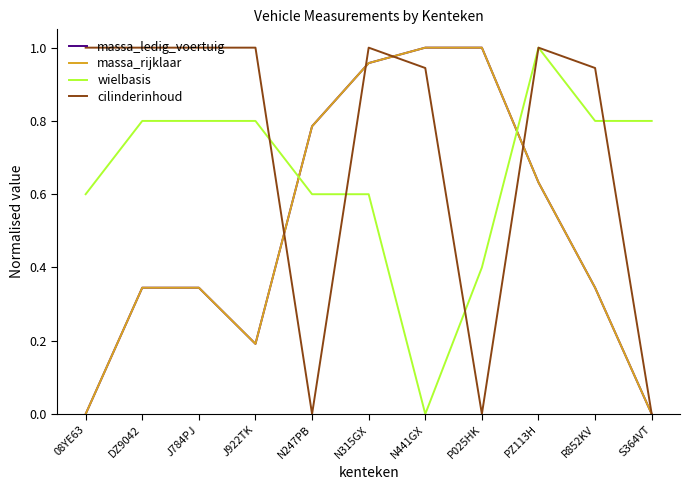

Which label corresponds to the largest value in the chart?

N441GX